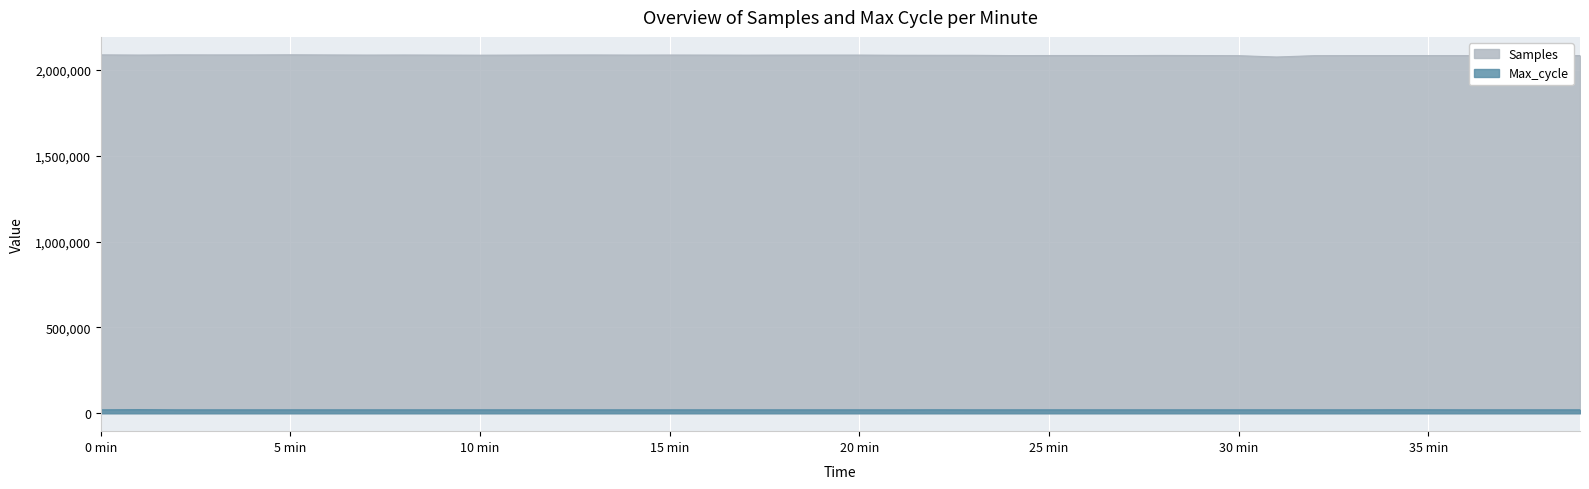

What is the lowest value of the Samples series?

2075719